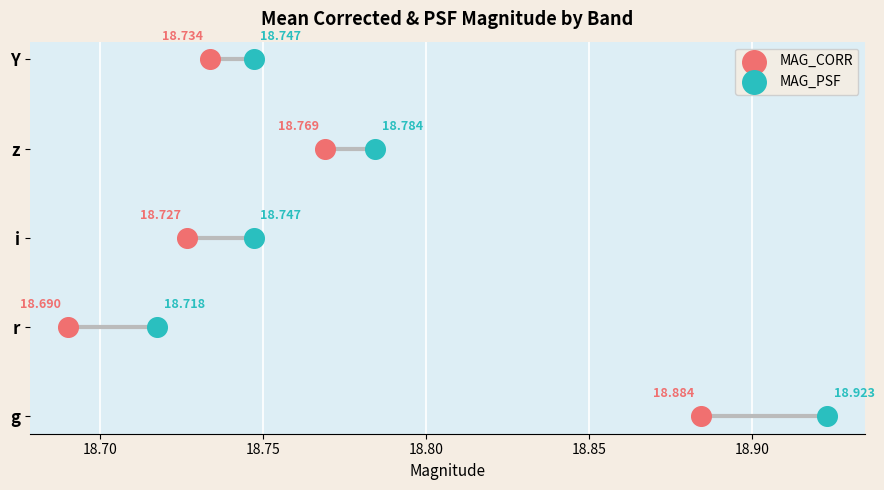

Which series contains the highest Y value?

MAG_CORR